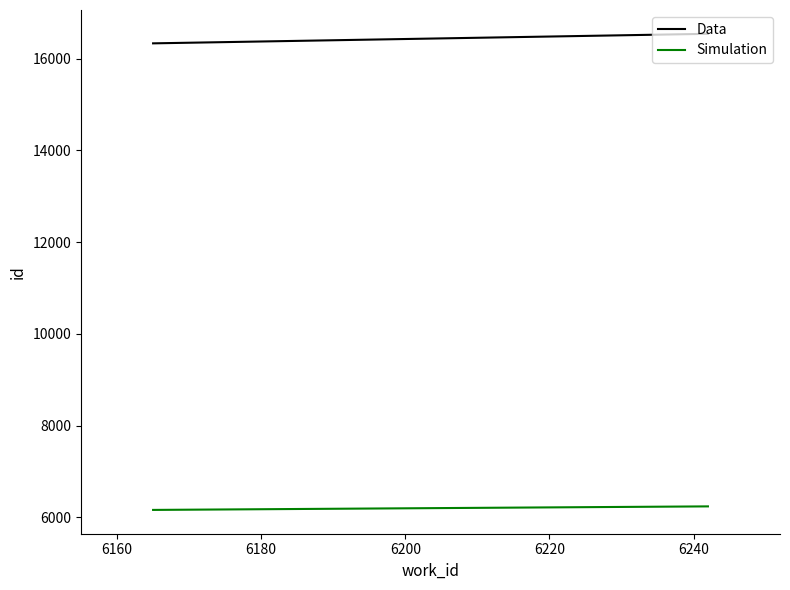

List the series in order of their overall mean, lowest first.

Simulation, Data